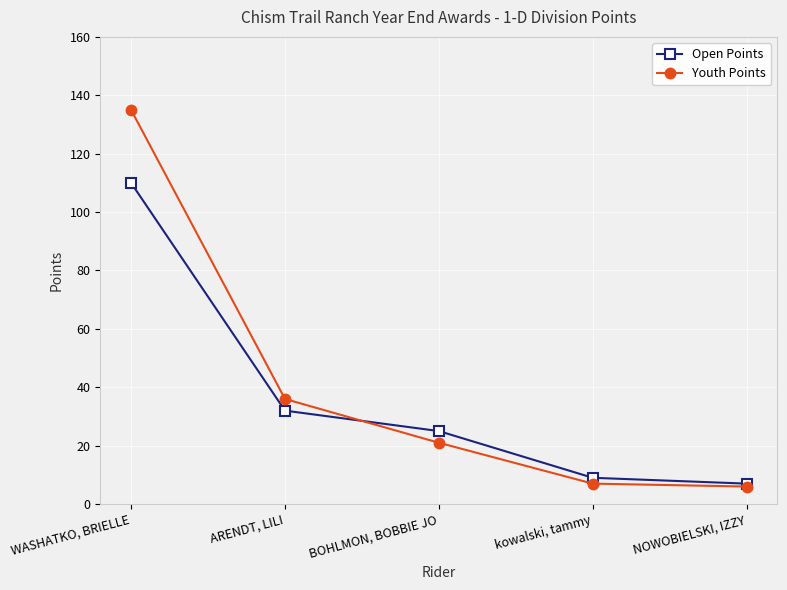

Between which two adjacent categories do Open Points and Youth Points first intersect?

ARENDT, LILI and BOHLMON, BOBBIE JO